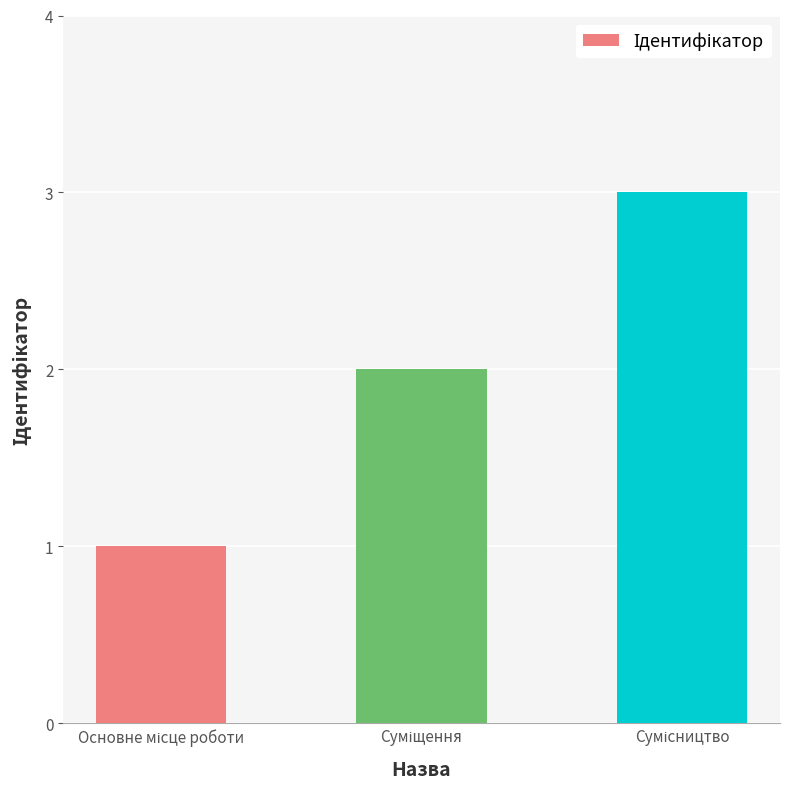

What is the maximum value shown in the chart?

3